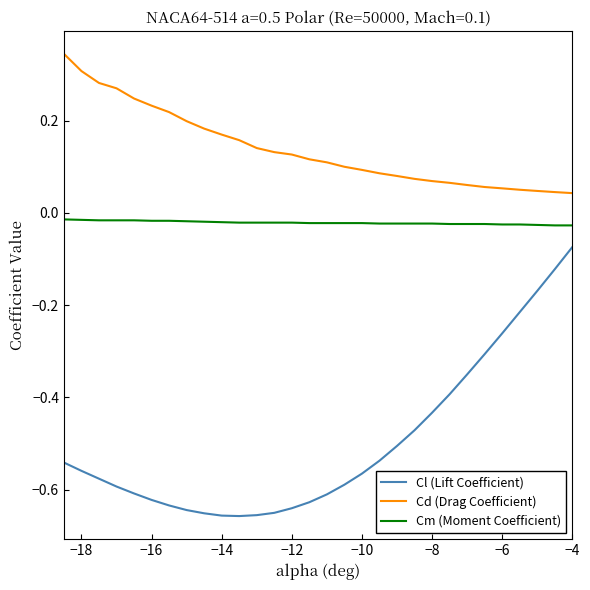

Which series has the largest range (max minus min)?

Cl (Lift Coefficient)